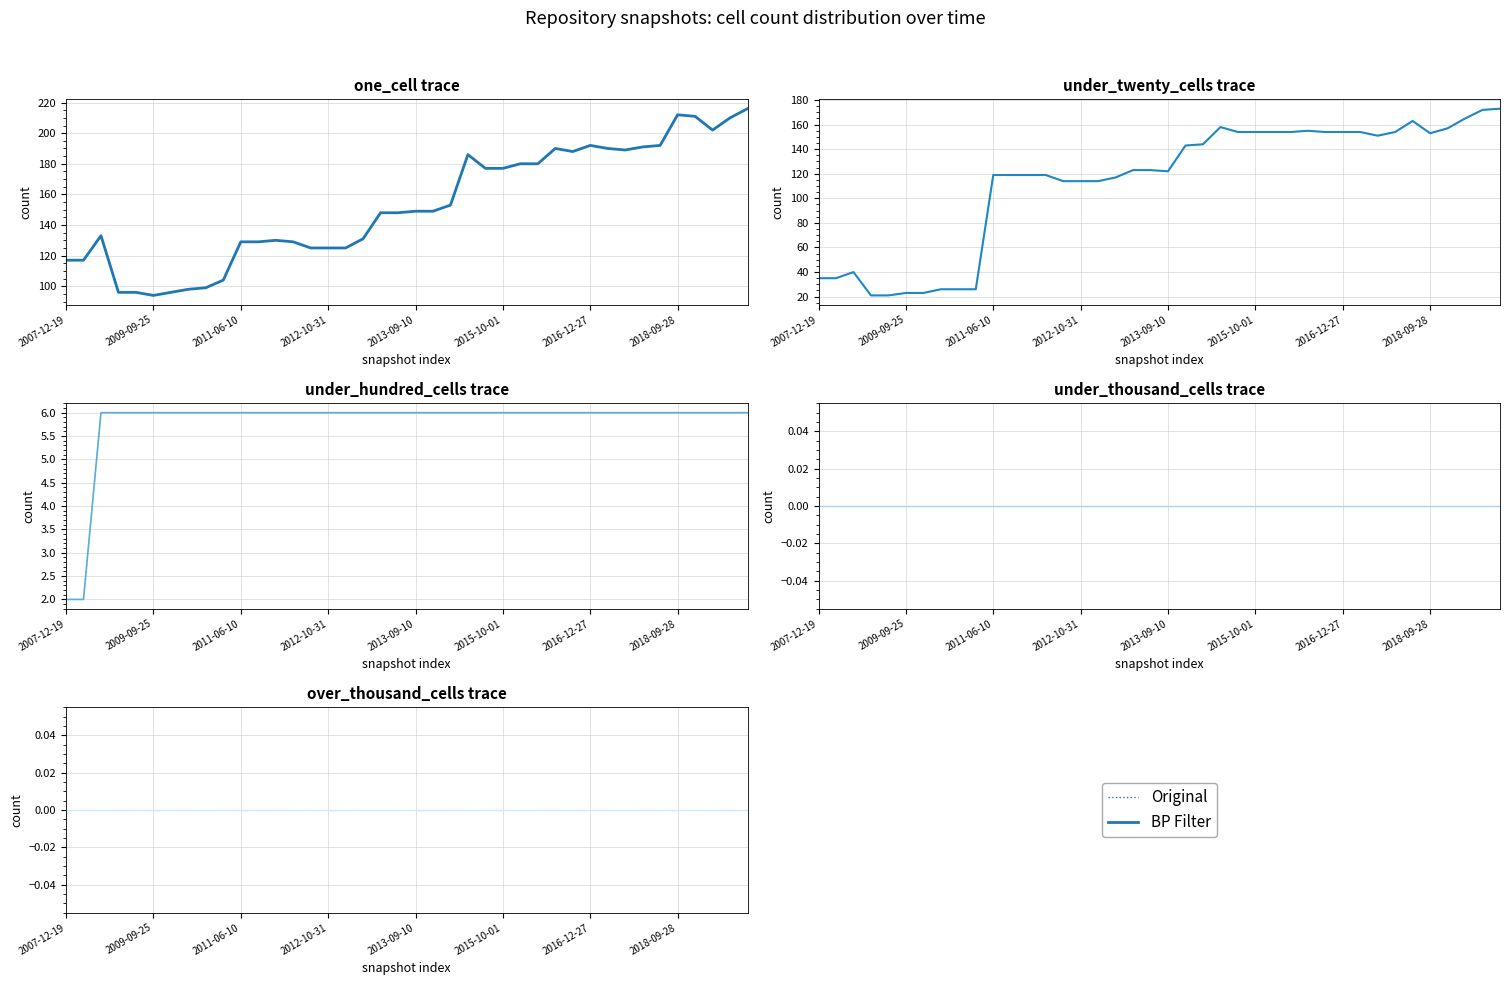

Does the chart display data point markers on the line(s)?

No